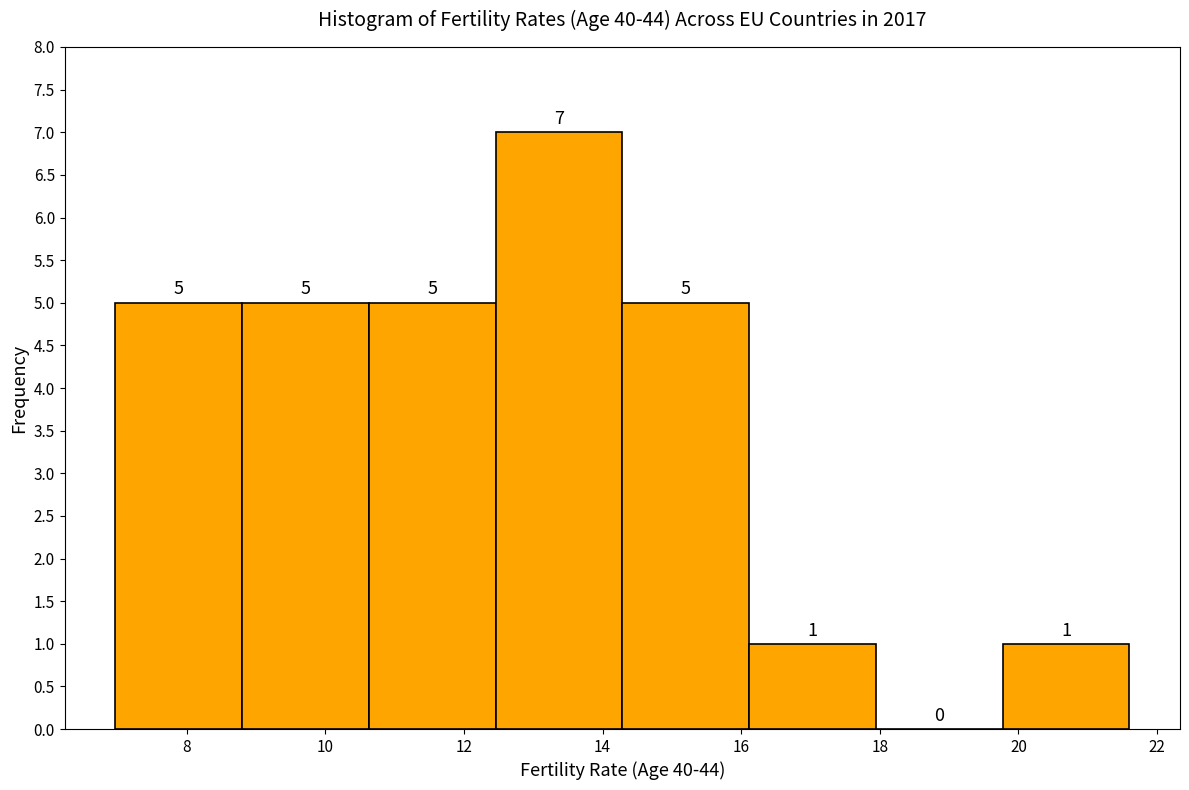

Reading left to right, transcribe this chart: for each bar, give the range it covers on the x-axis and its height. The bar edges are not printed on the chart, so give them approximately, as read against the axis.

7.0 to 8.8: 5
8.8 to 10.6: 5
10.6 to 12.4: 5
12.4 to 14.2: 7
14.2 to 16.2: 5
16.2 to 18.0: 1
18.0 to 19.8: 0
19.8 to 21.6: 1